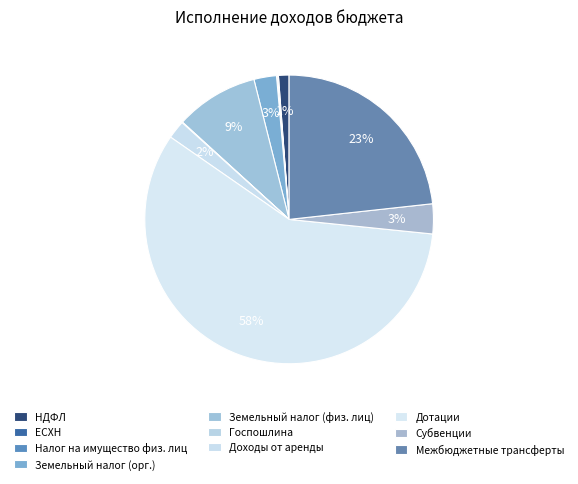

Which category has the biggest portion of the pie?

Дотации бюджетам